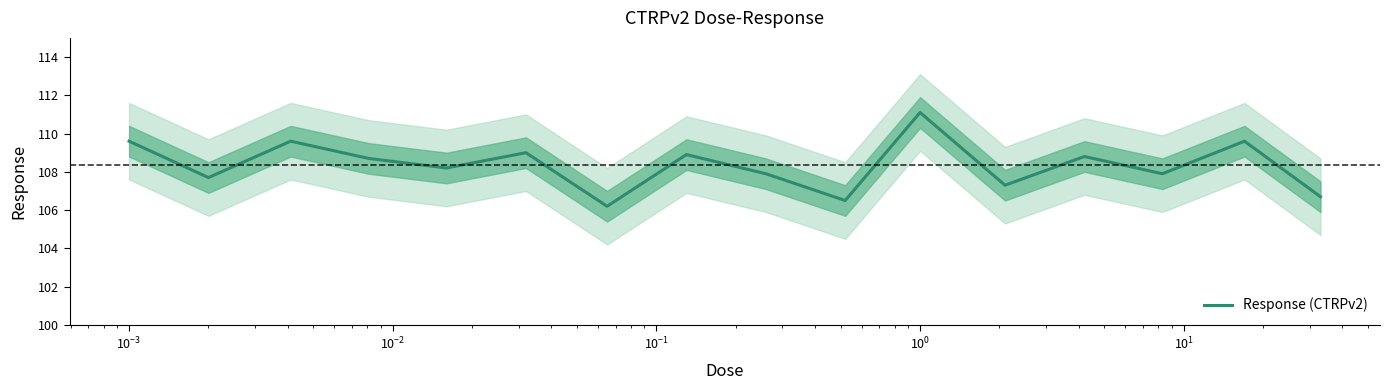

What is the average value?

108.4